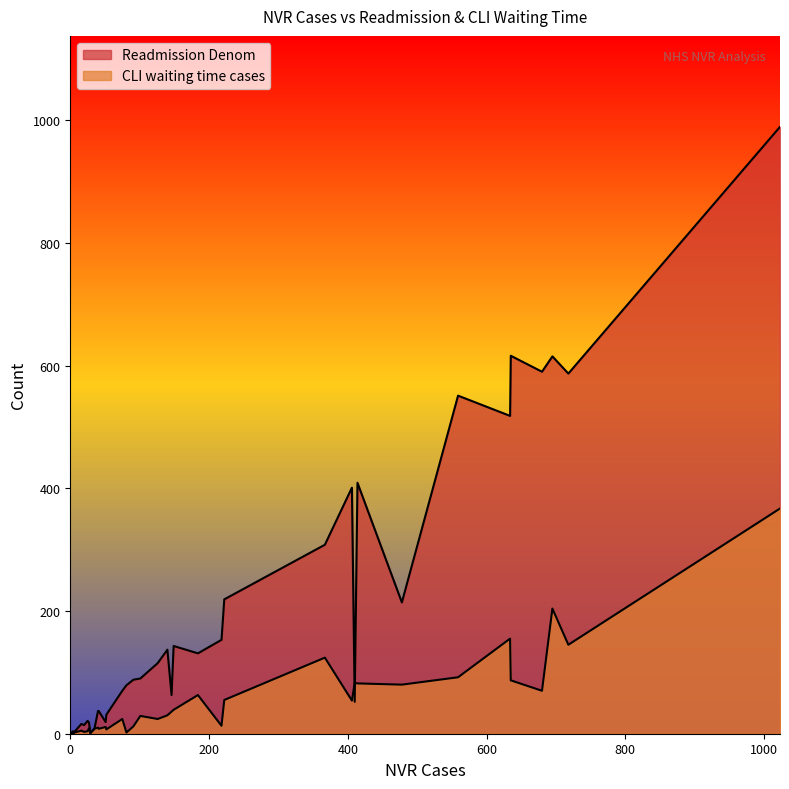

How many data points in CLI waiting time cases are less than 24?

20